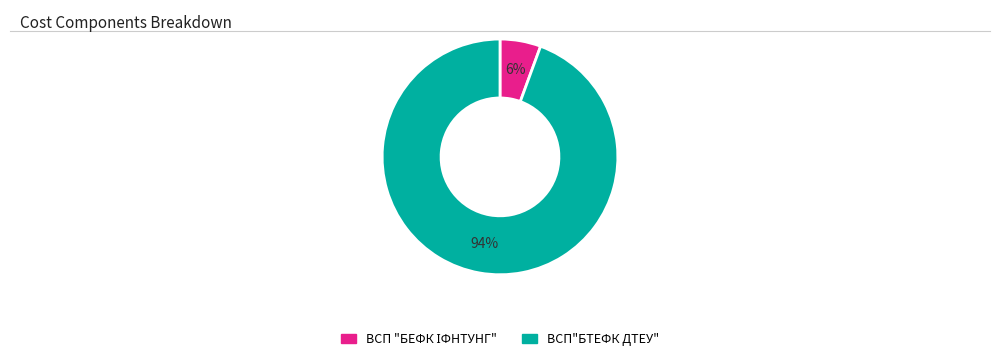

Does any single category account for the majority?

Yes